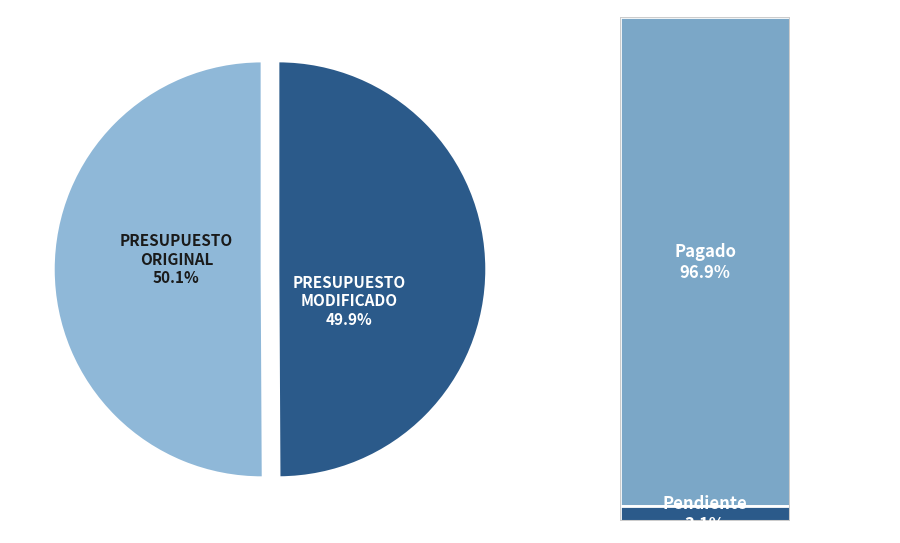

Is the sum of PRESUPUESTO ORIGINAL and PRESUPUESTO MODIFICADO greater than half?

Yes